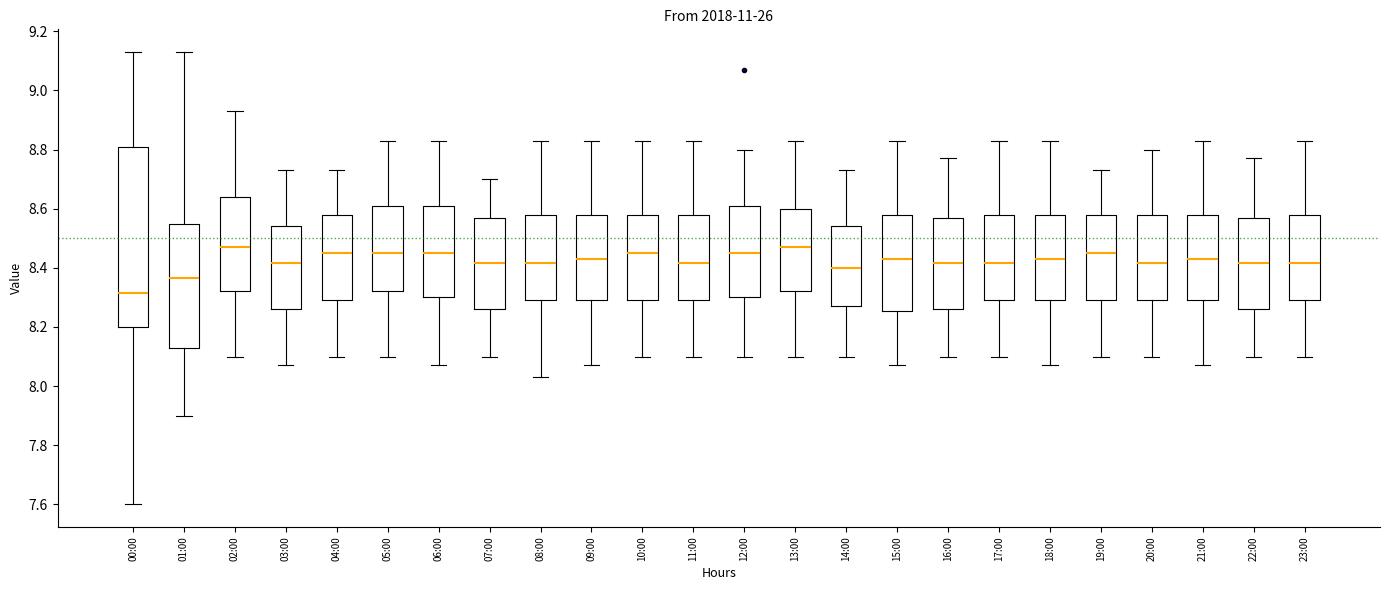

Where does the median line of the box for 08:00 sit on the y-axis? The values are not printed on the chart, so give them approximately, as read against the axis.

8.42